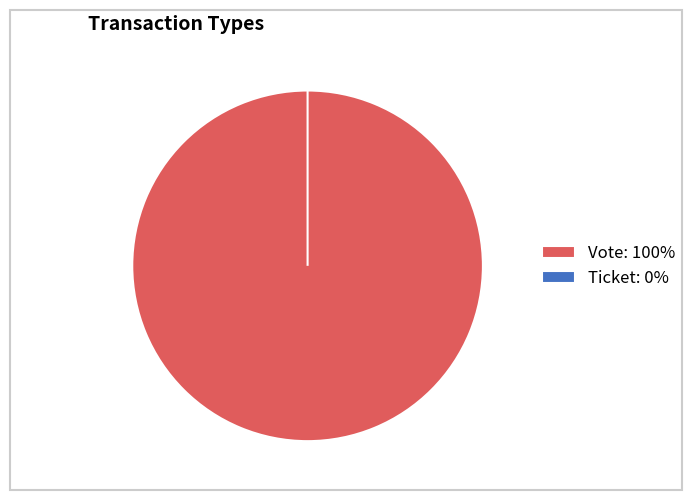

Rank the categories by value from lowest to highest.

Ticket, Vote